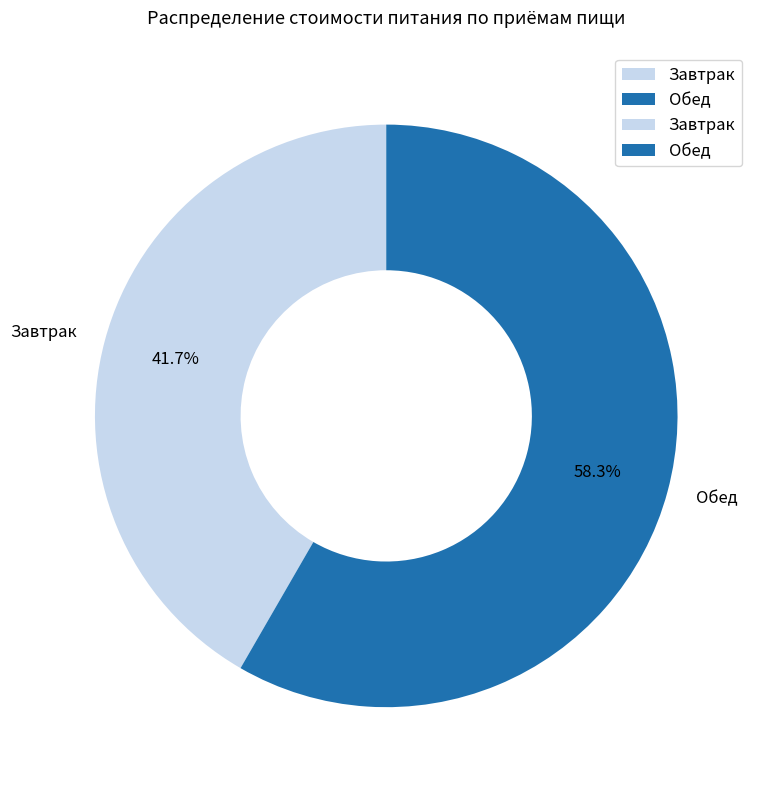

What is the total percentage of Завтрак and Обед?

100.0%